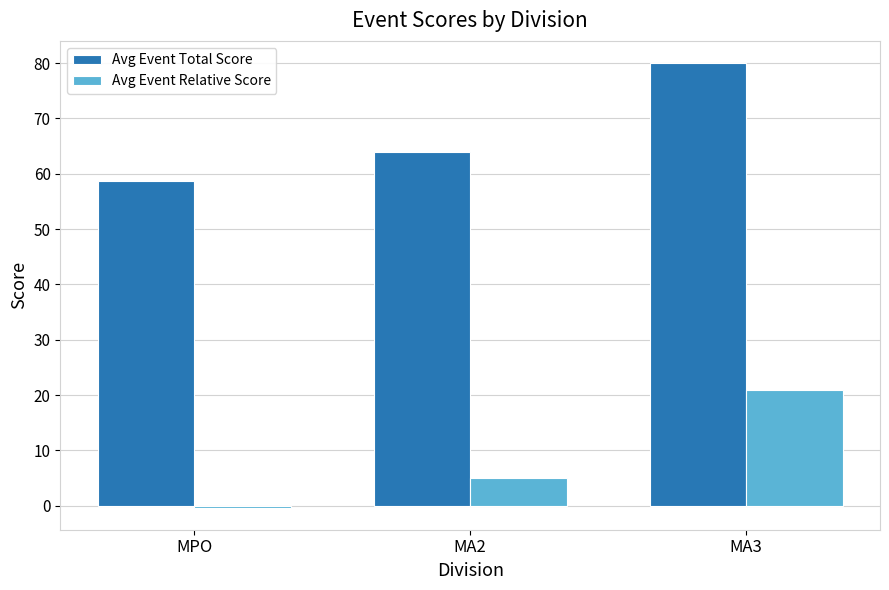

The Avg Event Total Score series shows 15.4 at MA2. True or false?

False